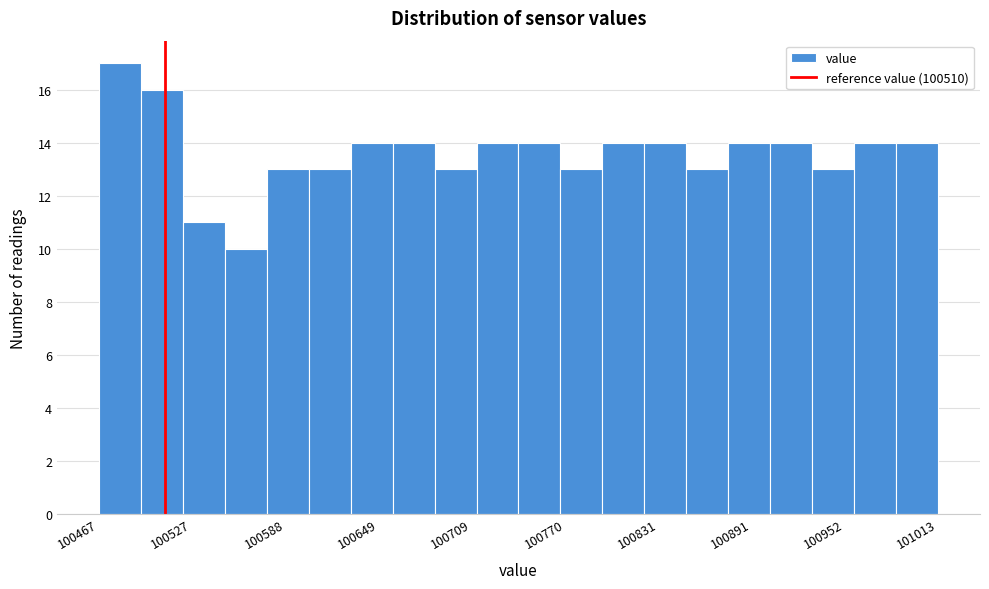

Around what value on the x-axis is the tallest bar? Give the approximate position of its centre, as read against the axis.

100480